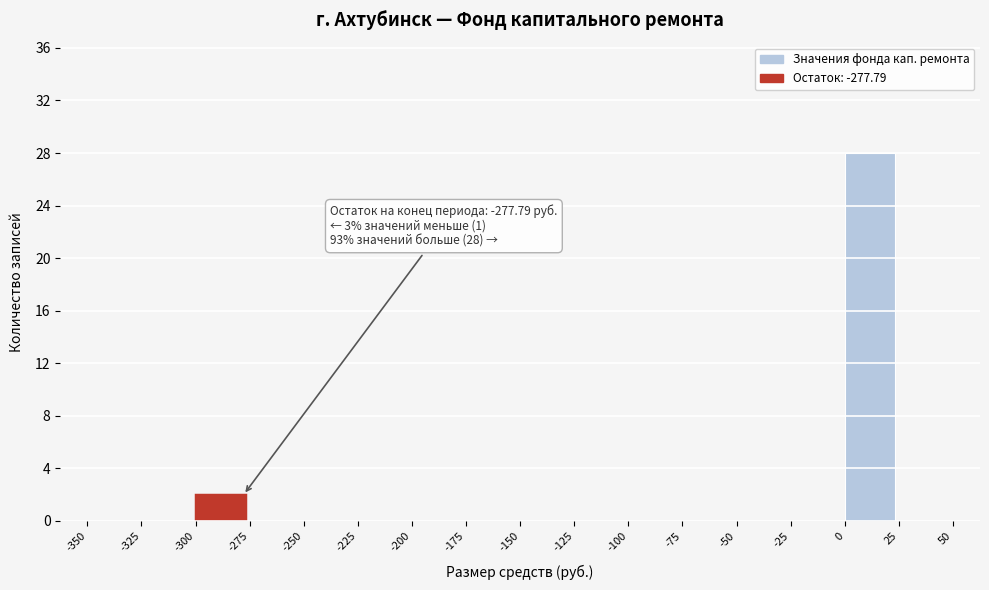

Over which range of the x-axis is the bar tallest?

0 to 25